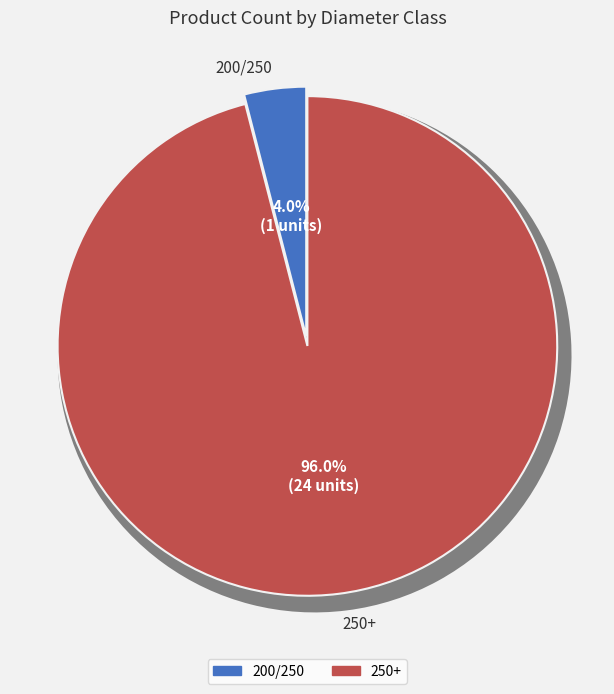

To the nearest percent, what percentage of the pie is 250+?

96%